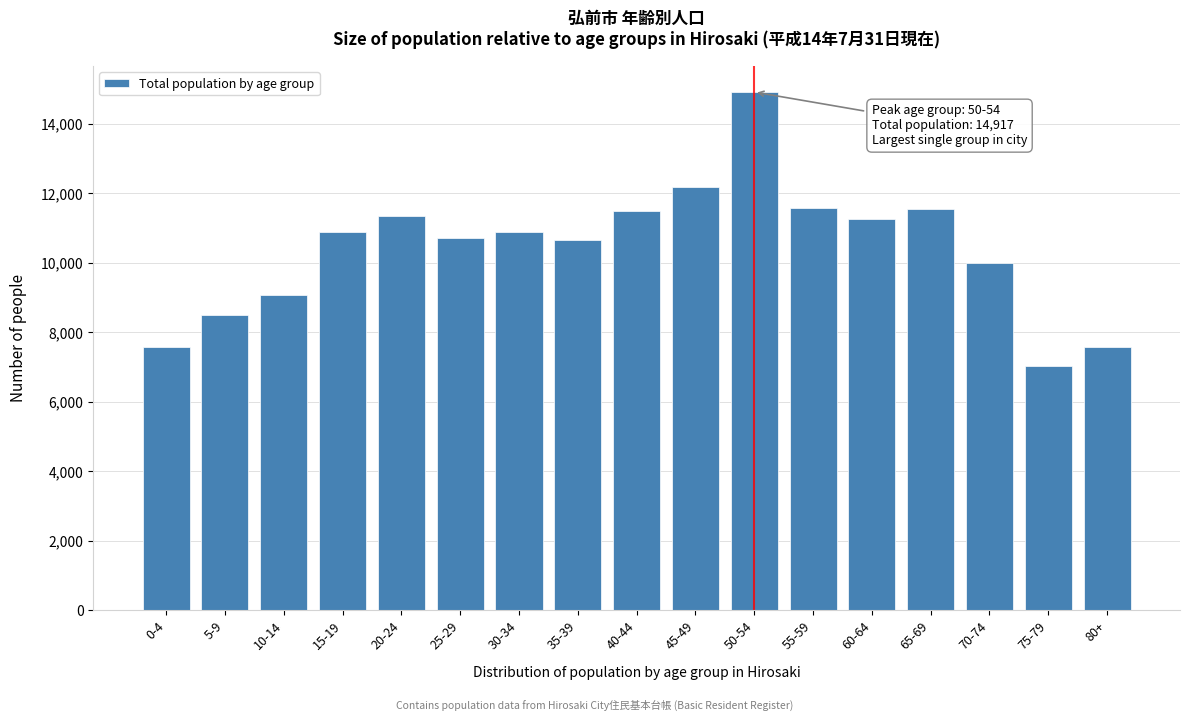

Which has a higher value, 45-49 or 40-44?

45-49